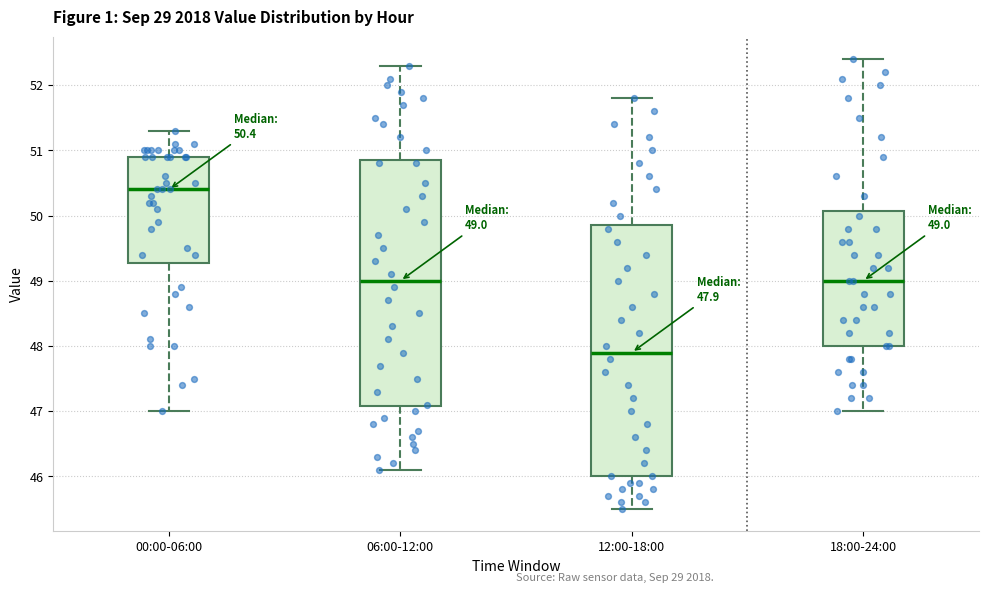

Which box's median line is the lowest?

12:00-18:00